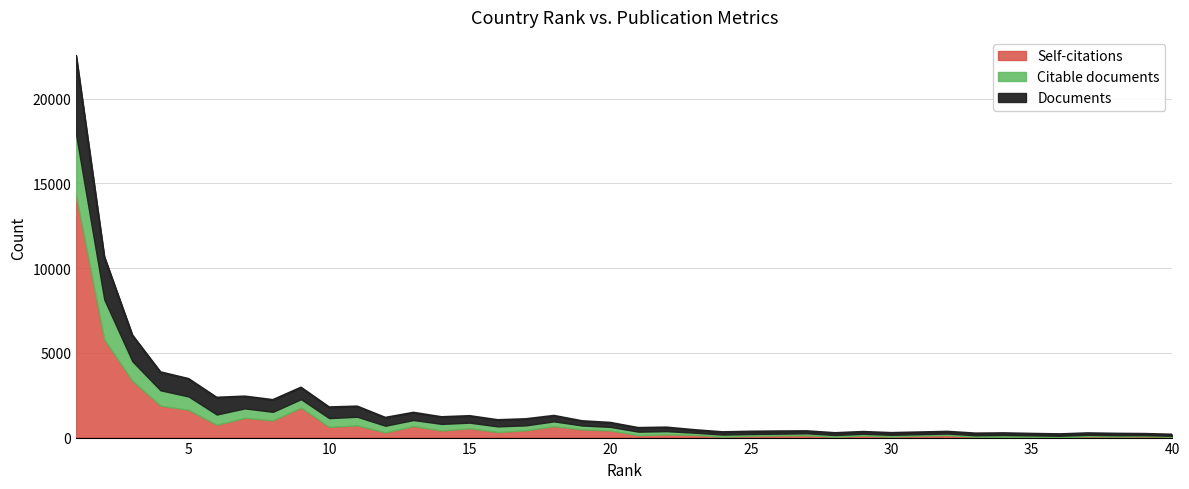

List the labels in order of Citable documents value, largest first.

1, 2, 3, 4, 5, 6, 7, 10, 11, 8, 9, 12, 14, 13, 16, 15, 18, 17, 19, 20, 21, 22, 23, 24, 27, 34, 25, 30, 26, 29, 28, 32, 31, 35, 37, 36, 33, 38, 39, 40